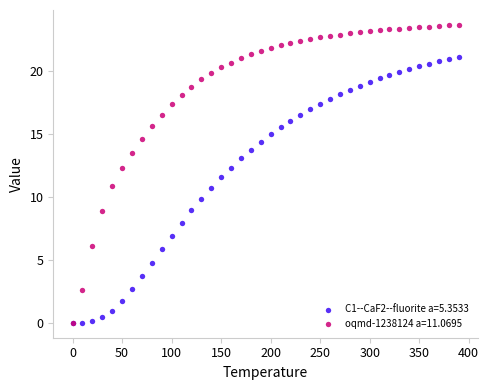

What are all the series names shown in the legend?

C1--CaF2--fluorite a=5.3533, oqmd-1238124 a=11.0695